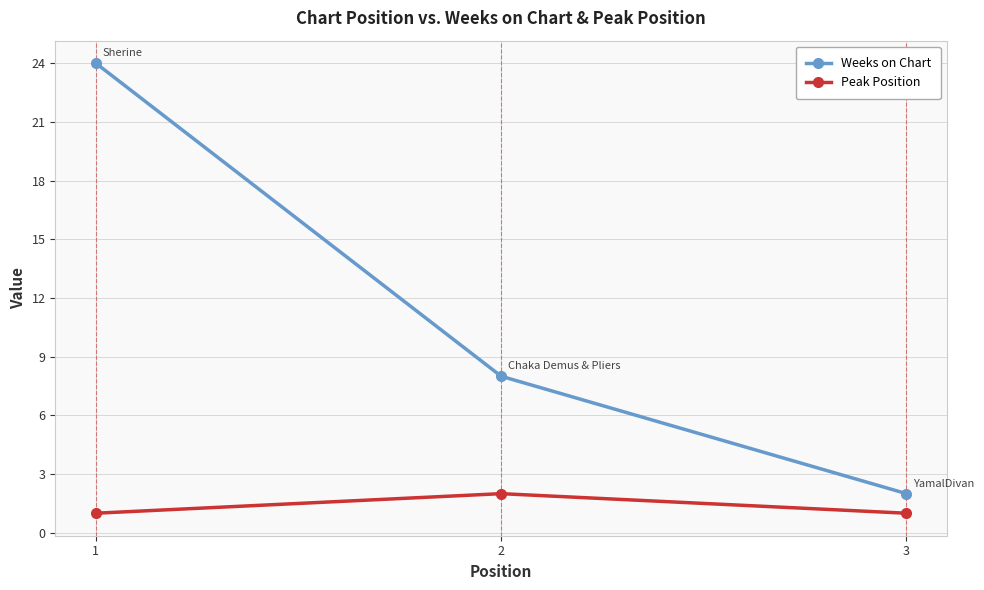

Which series has the largest range (max minus min)?

Weeks on Chart